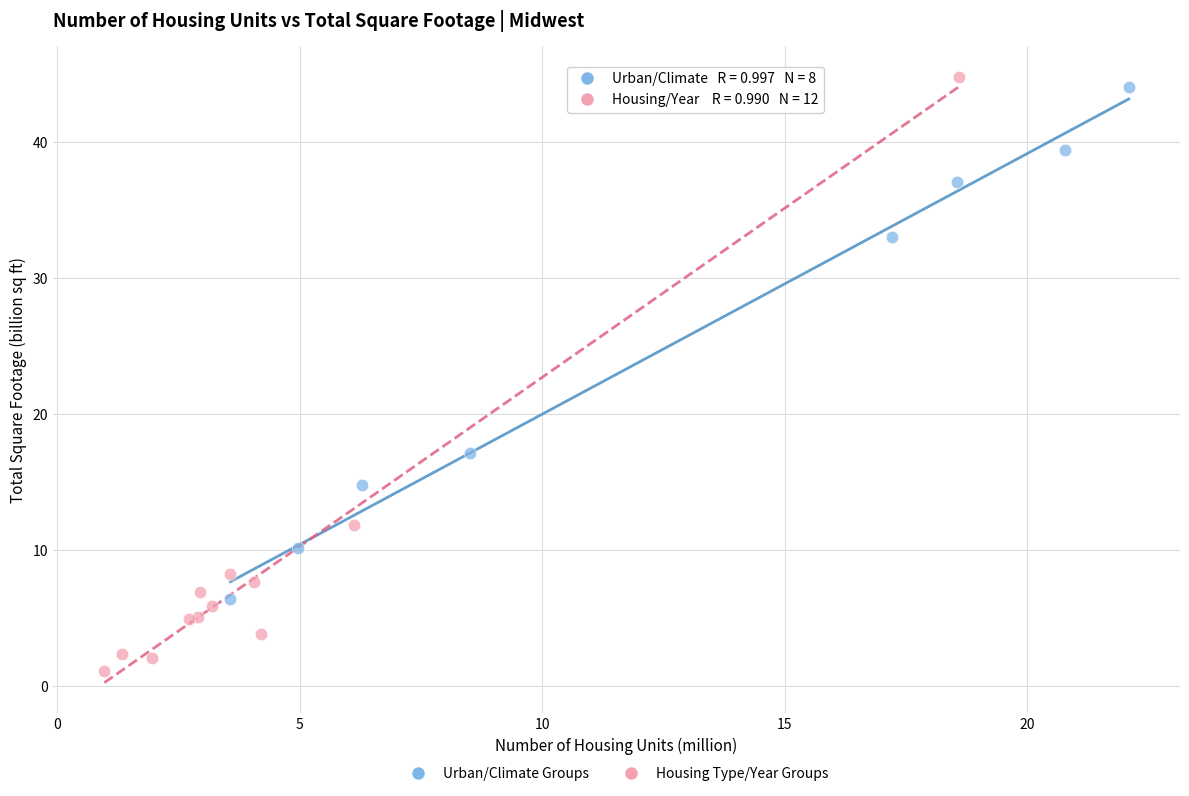

Which series contains the lowest Y value?

Housing Type/Year Groups